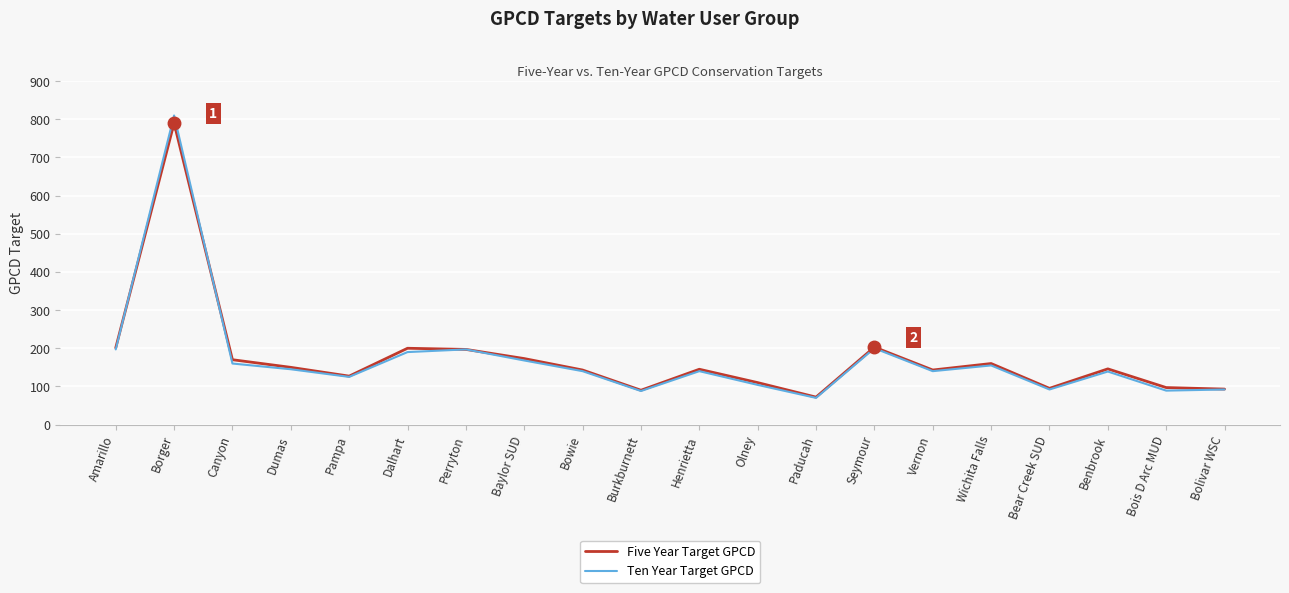

At which category is the sum across all series the highest?

Borger